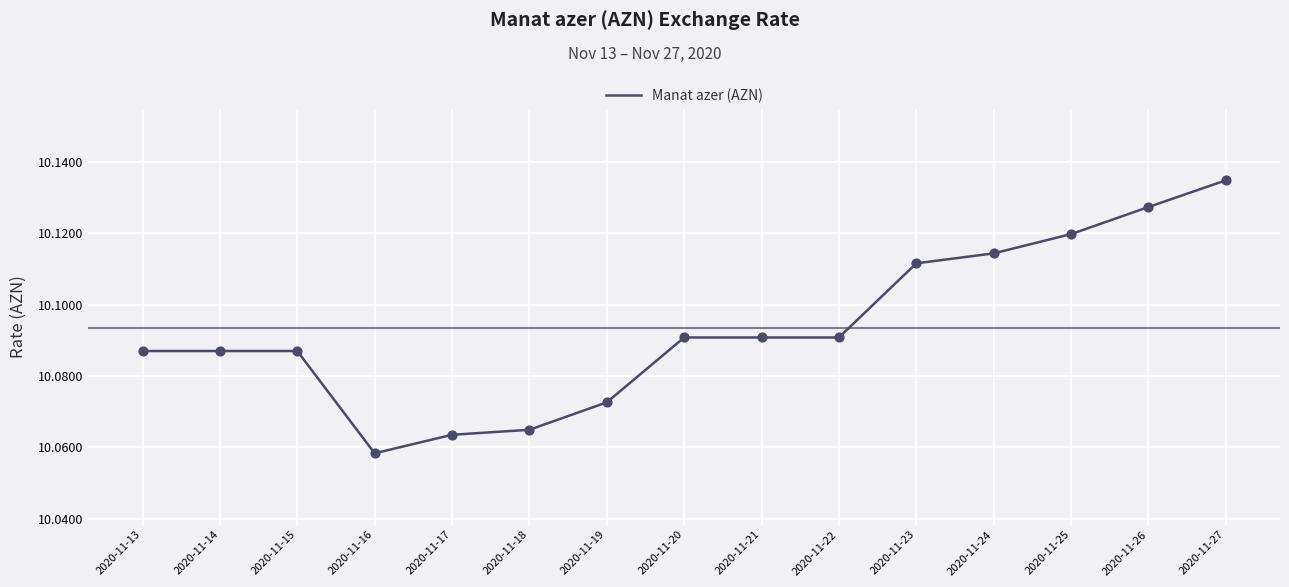

Approximately how many times larger is the value at 2020-11-20 compared to 2020-11-18?

1.0